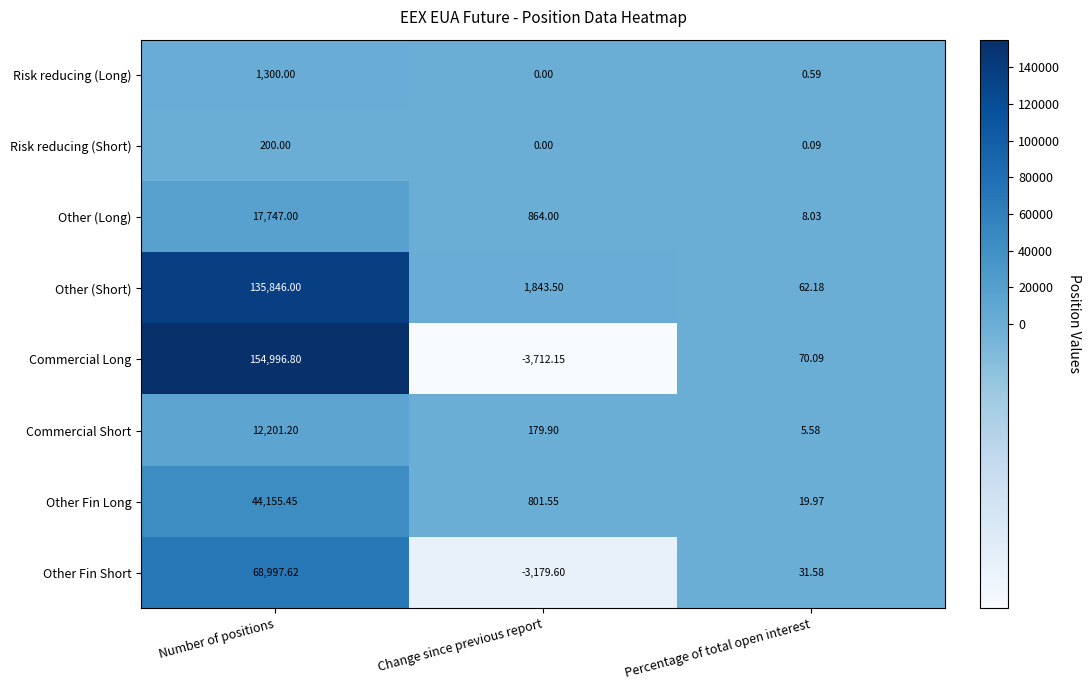

Is the value of Risk reducing (Long) at Change since previous report greater than the value of Other Fin Long at Number of positions?

No